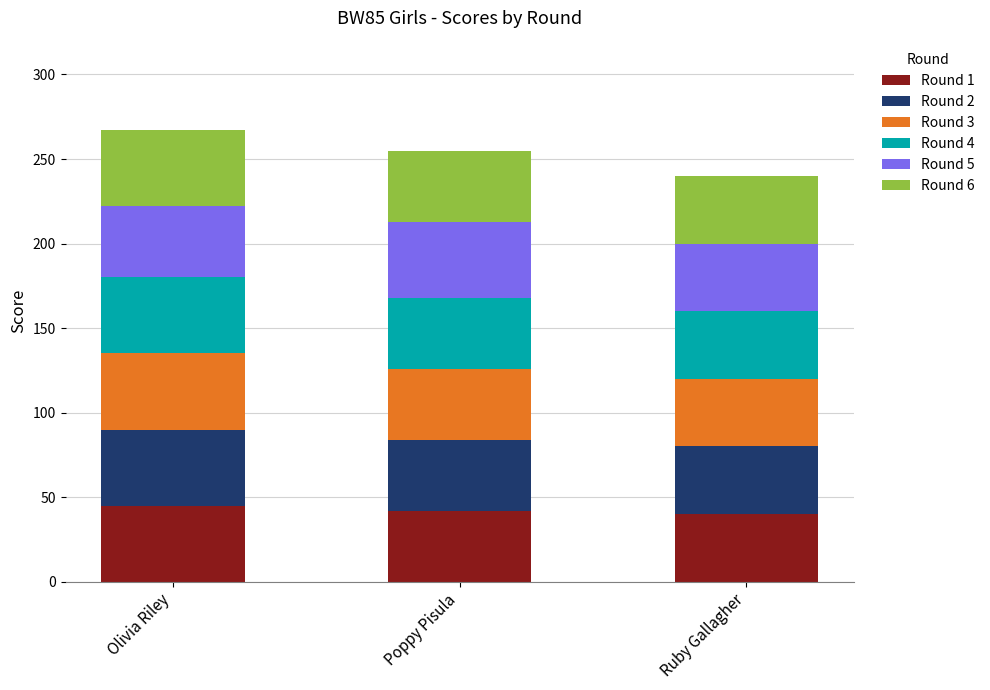

Reading right to left, what are the values for Round 1?

Ruby Gallagher=40	Poppy Pisula=42	Olivia Riley=45